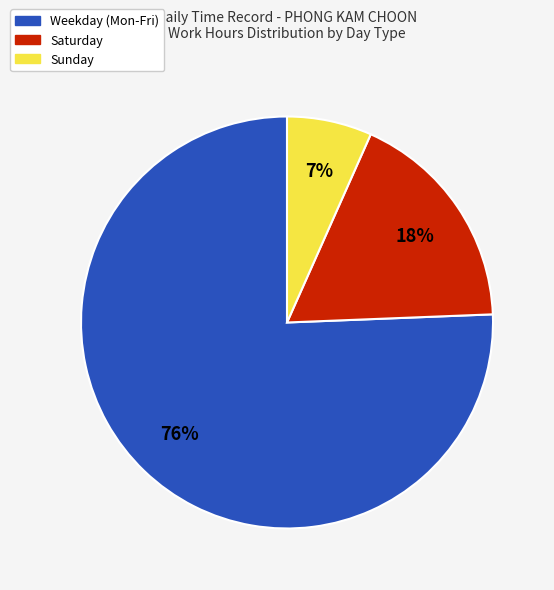

Is the sum of Saturday and Sunday greater than half?

No